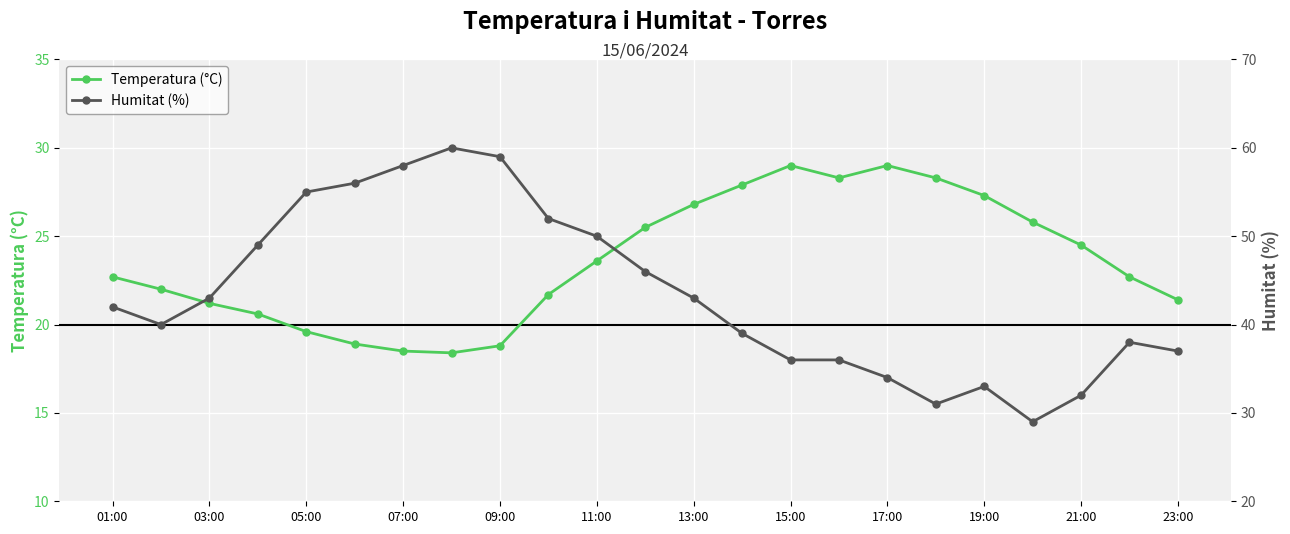

True or false: Humitat (%) and Temperatura (°C) cross at least once.

False